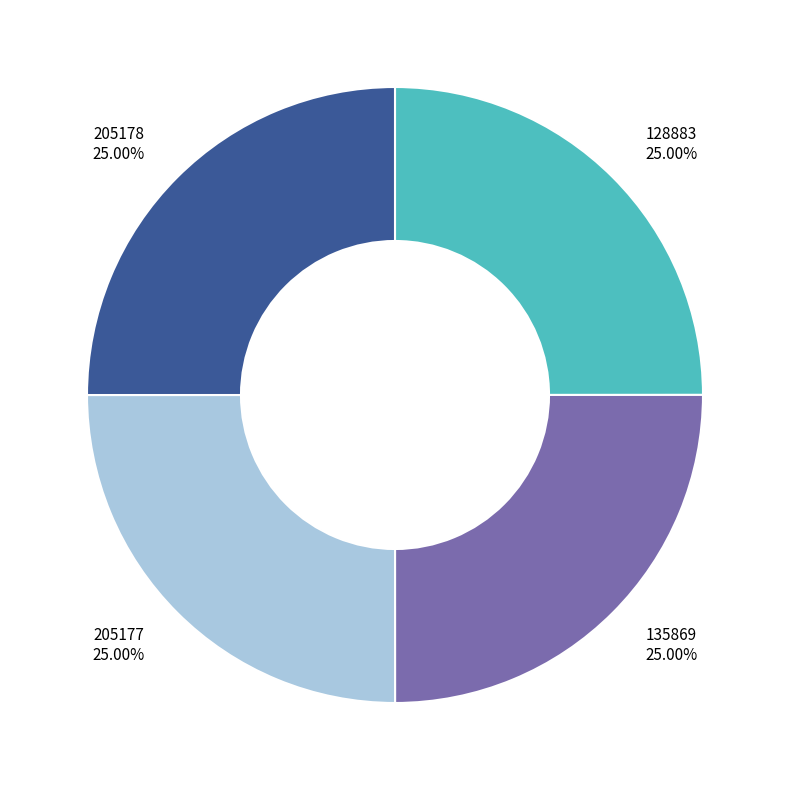

Combined, what portion of the pie is 135869 and 205178?

50.0%